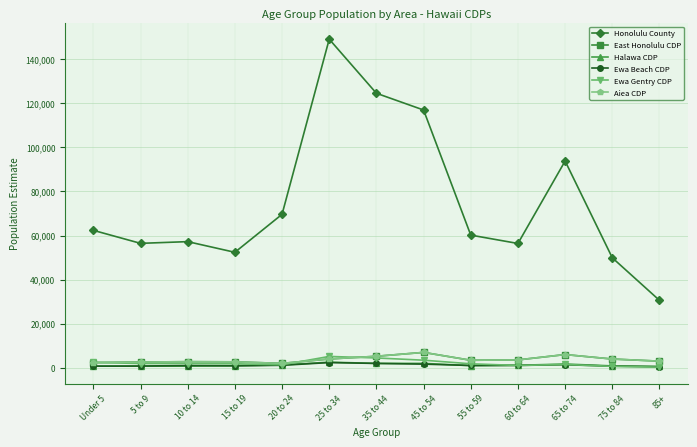

Is this an area chart (filled region under the line)?

No